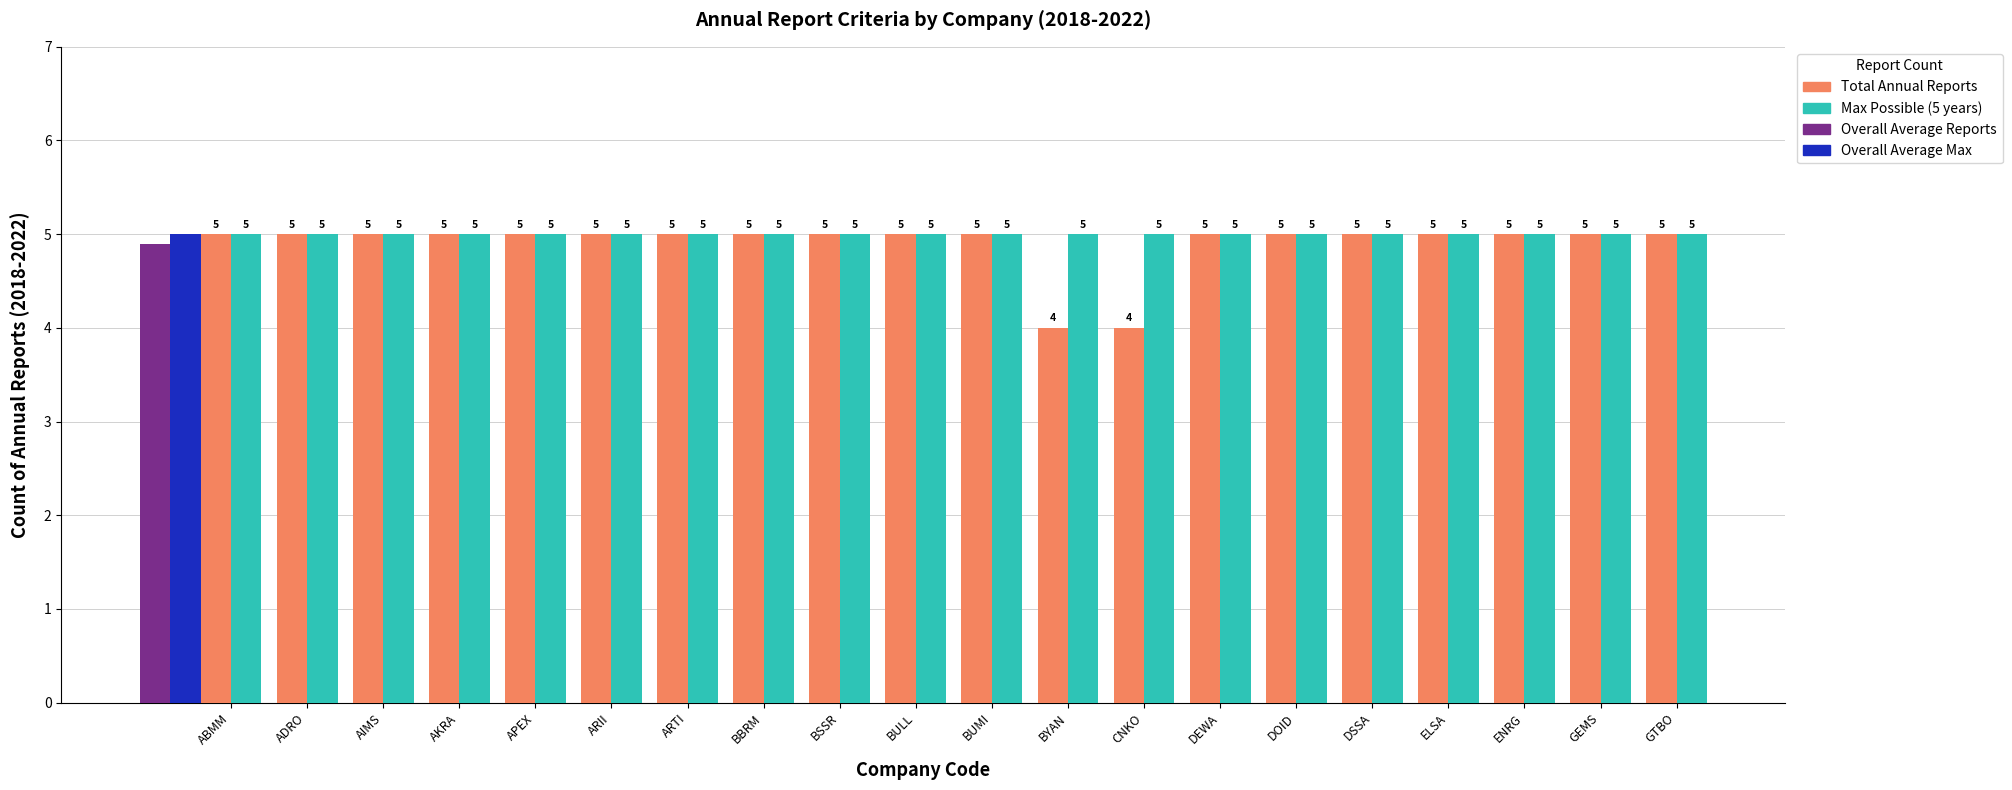

What is the sum of the Max Possible (5) values at AIMS and ADRO?

10